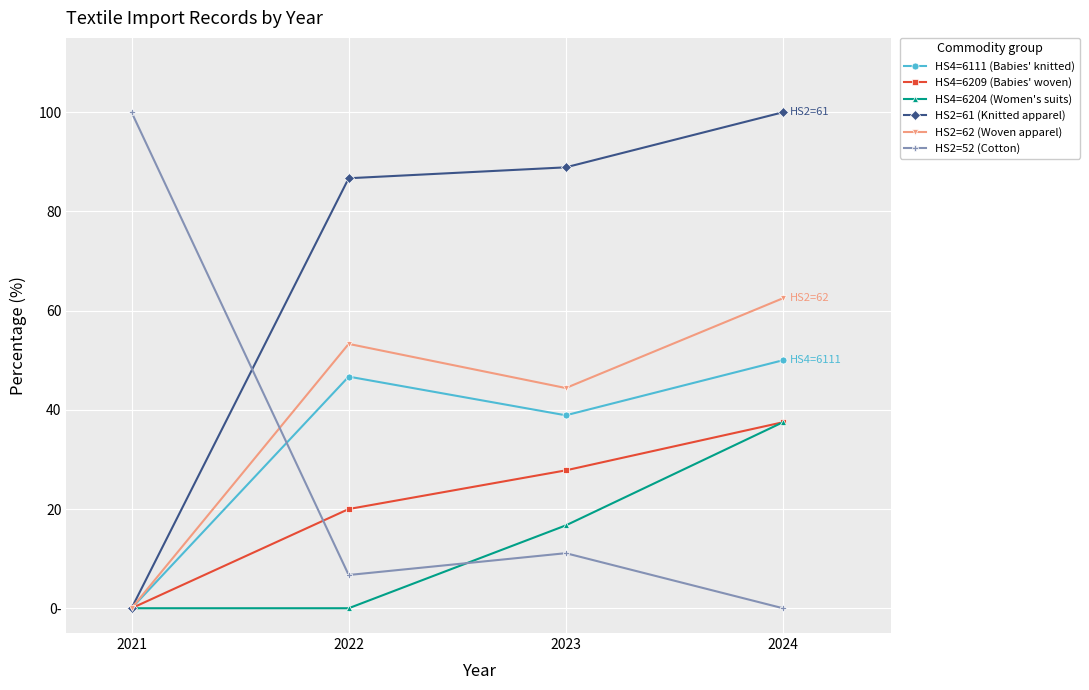

What are all the series names shown in the legend?

HS4=6111 (Babies' knitted), HS4=6209 (Babies' woven), HS4=6204 (Women's suits), HS2=61 (Knitted apparel), HS2=62 (Woven apparel), HS2=52 (Cotton)